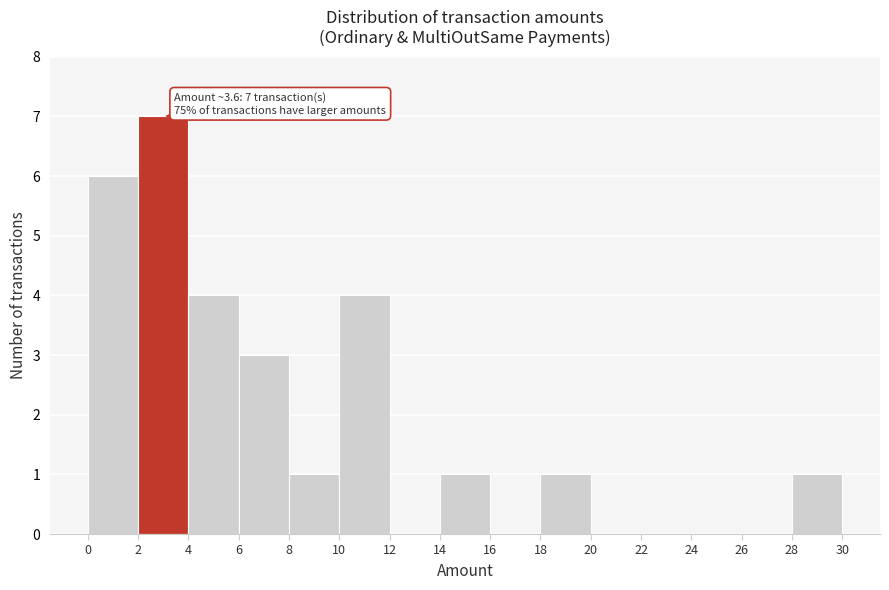

Over which range of the x-axis is the bar tallest?

2 to 4